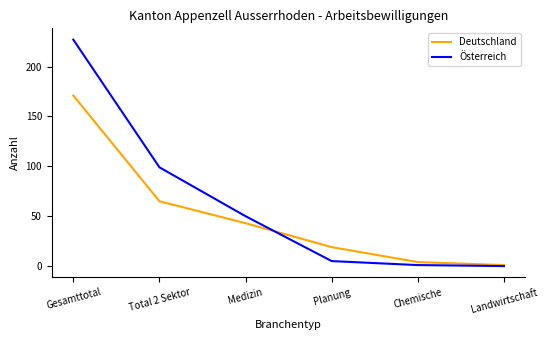

The value of Deutschland at Planung is 10. True or false?

False